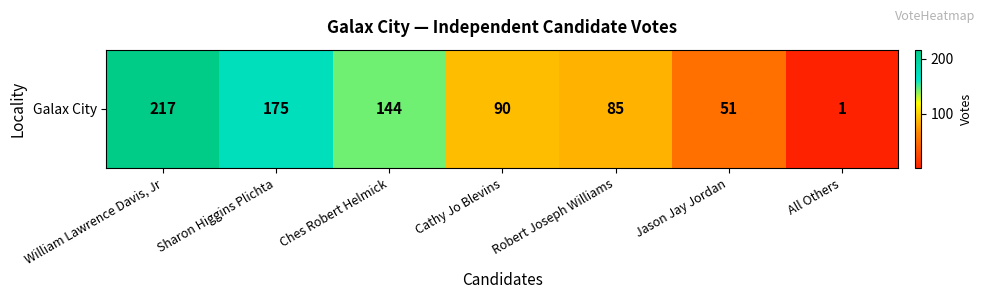

Reading right to left, transcribe all the data shown in this chart.

1	51	85	90	144	175	217